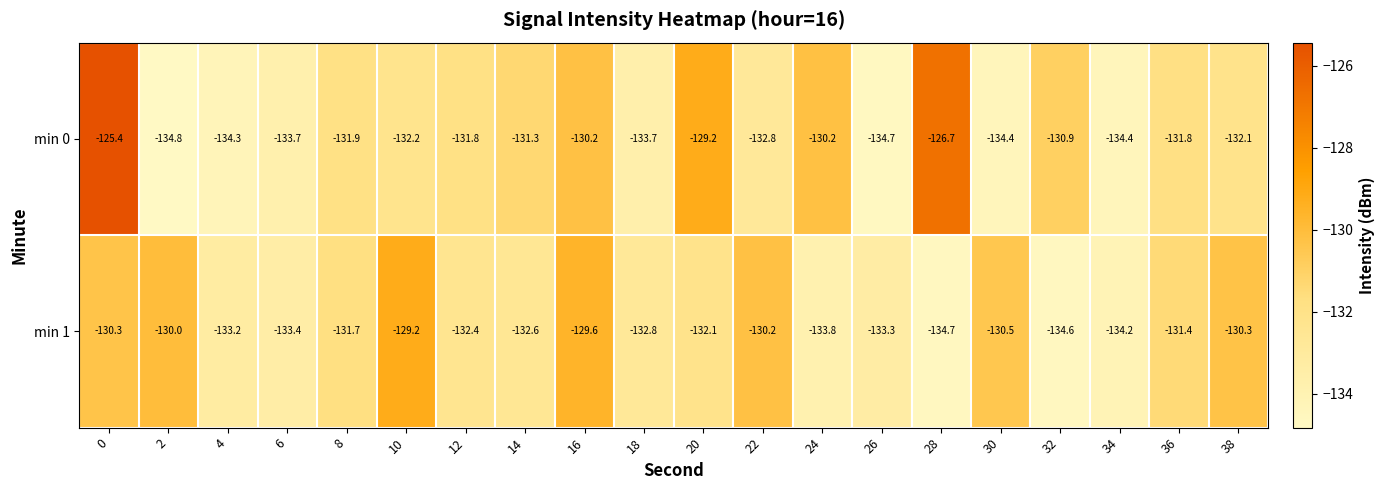

At 12, list the series in order from smallest to largest.

min 1, min 0